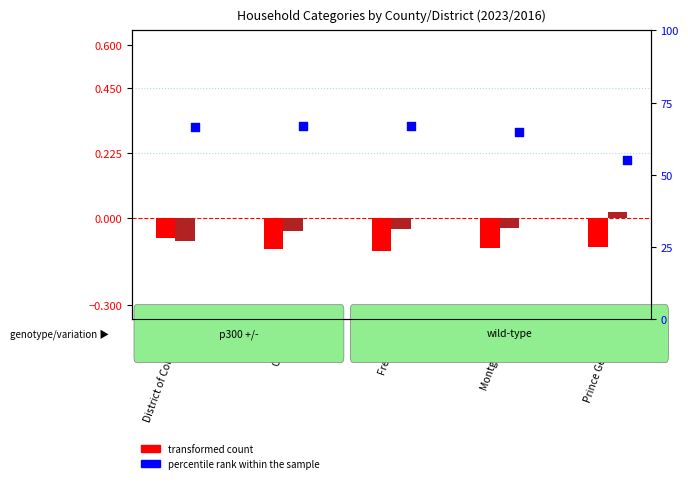

Which series has the largest Y range (max minus min)?

percentile rank within the sample